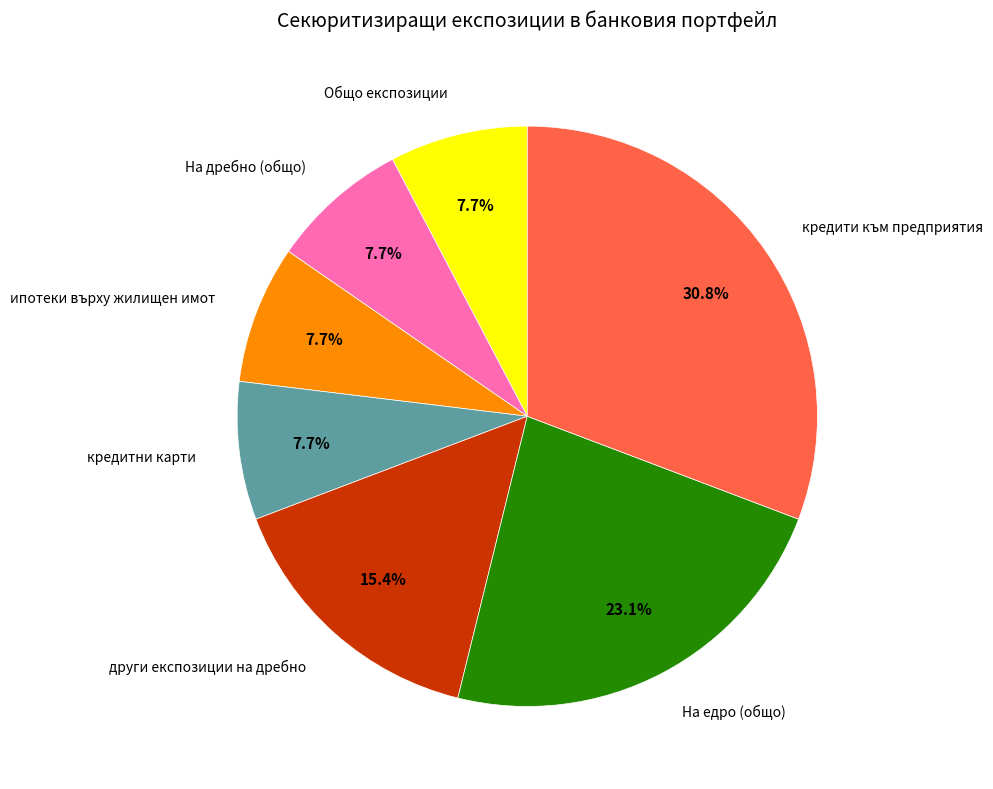

Does any single category account for the majority?

No